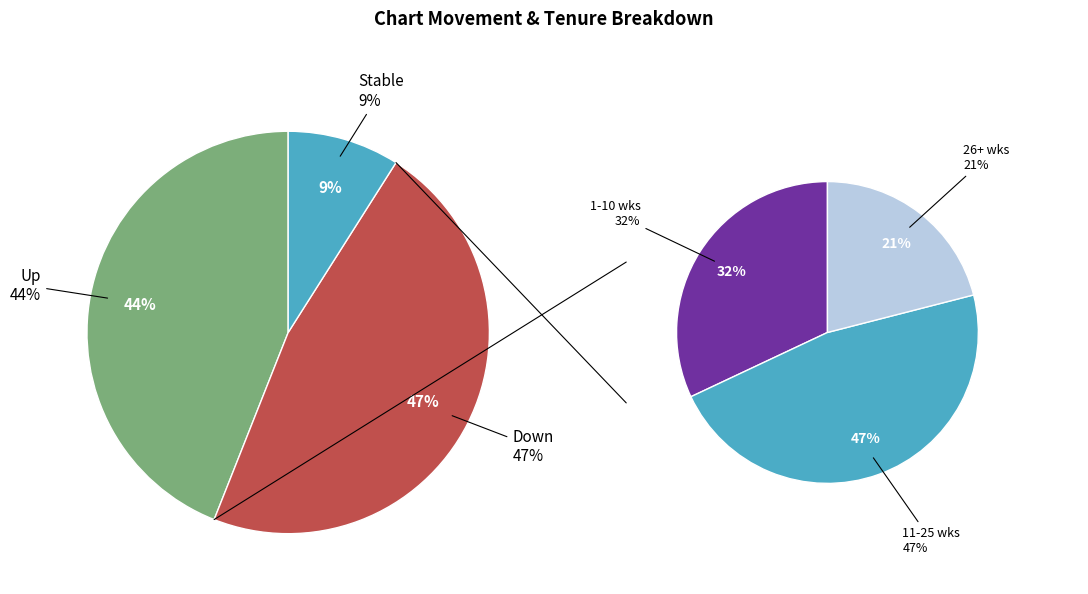

How many slices are in this pie chart?

3